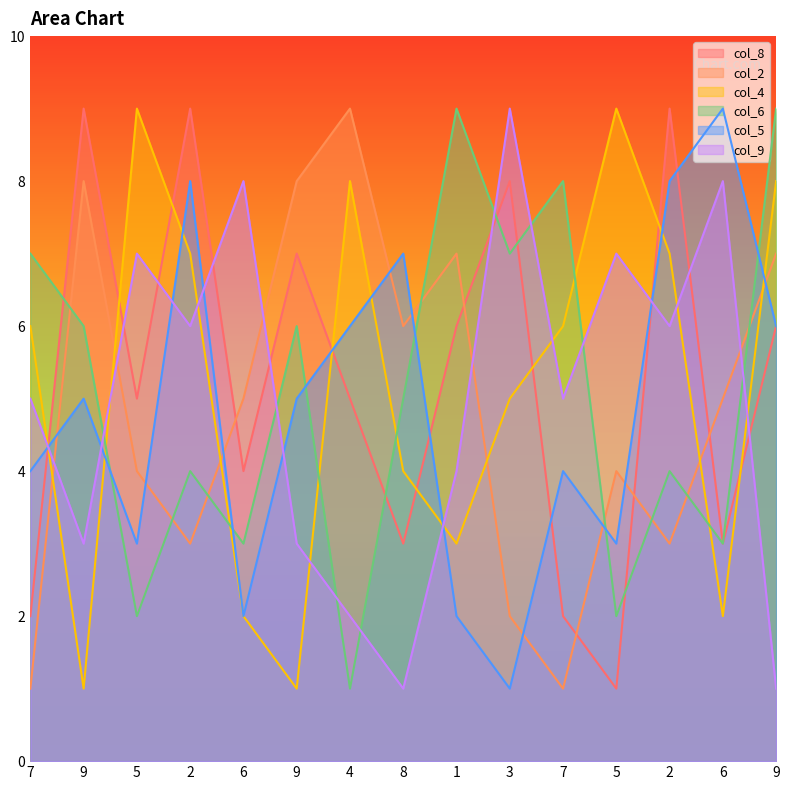

List the series in order of their peak value, highest first.

col_8, col_2, col_4, col_6, col_5, col_9